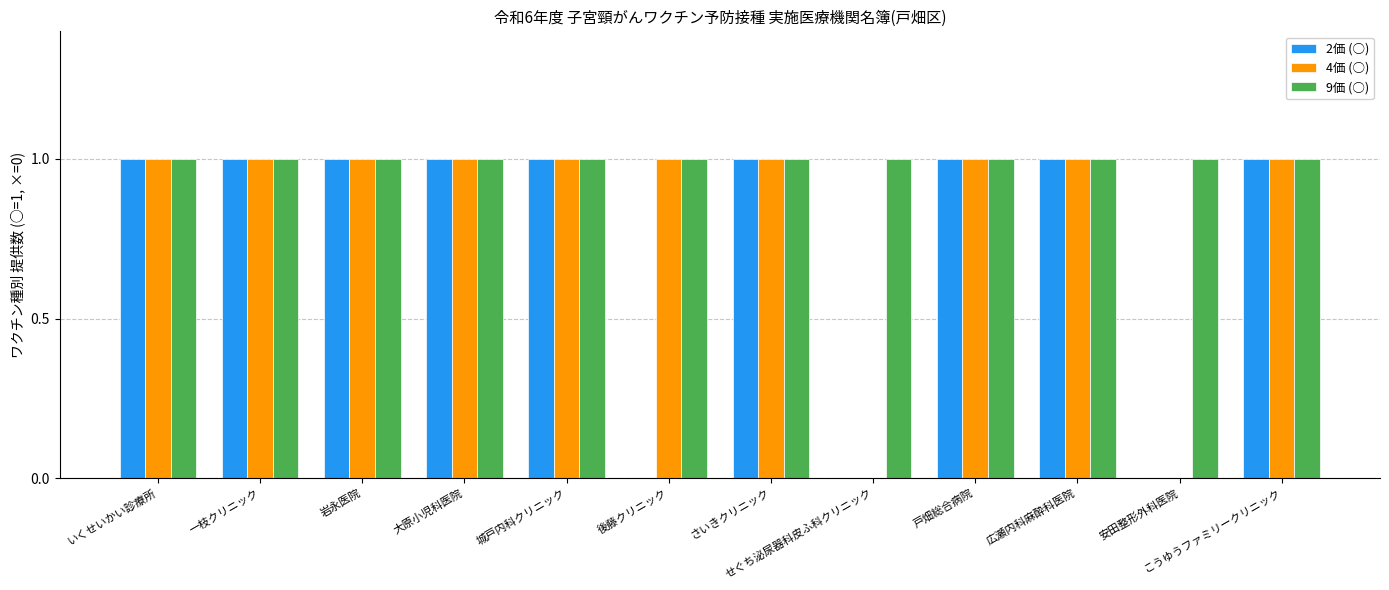

What is the approximate value of 4価 (○) at 一枝クリニック?

1